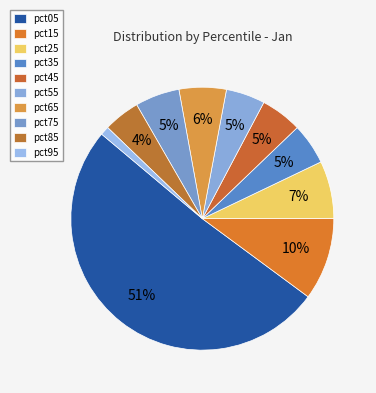

Is pct75 the majority of the pie?

No